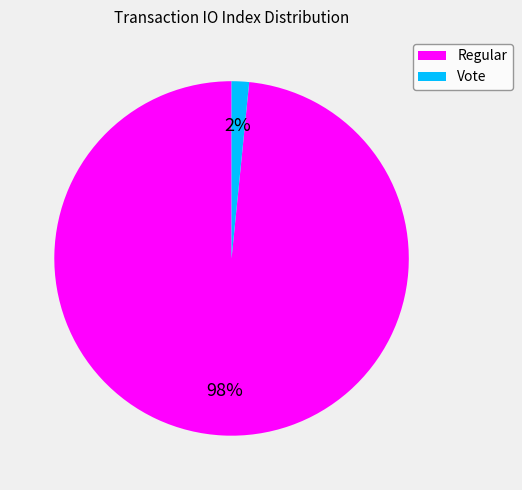

Rank the categories by value from lowest to highest.

Vote, Regular